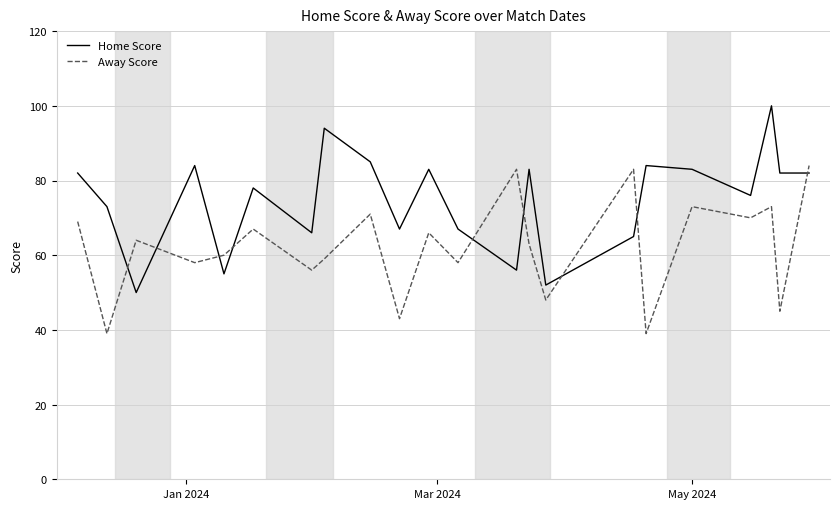

After their last crossing, which series has the higher values: Away Score or Home Score?

Away Score